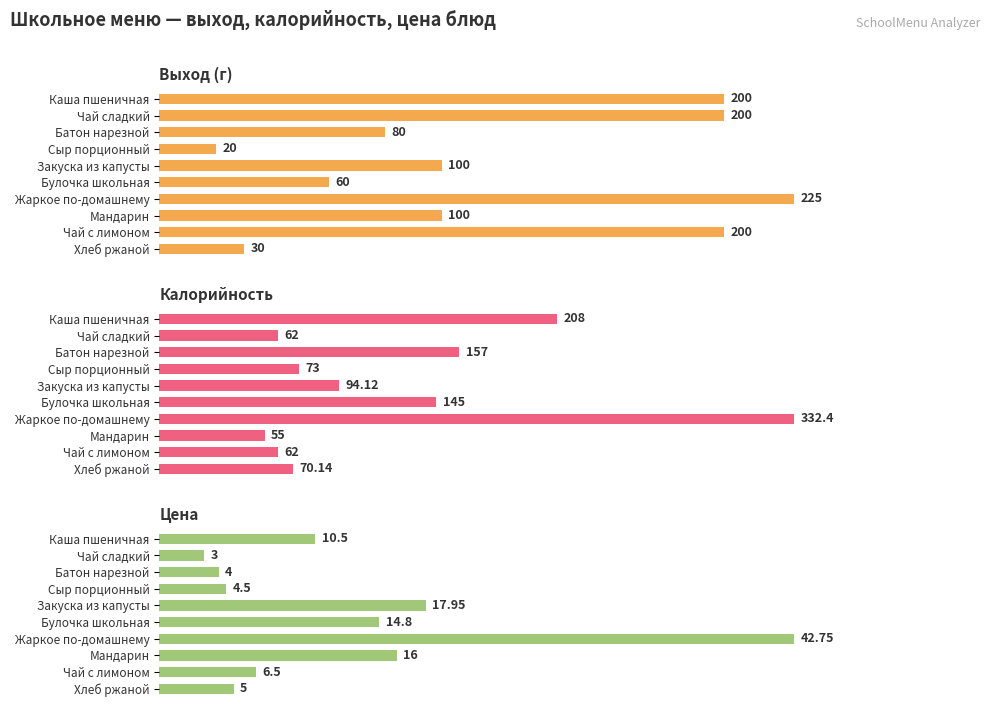

Are the bars horizontal?

Yes